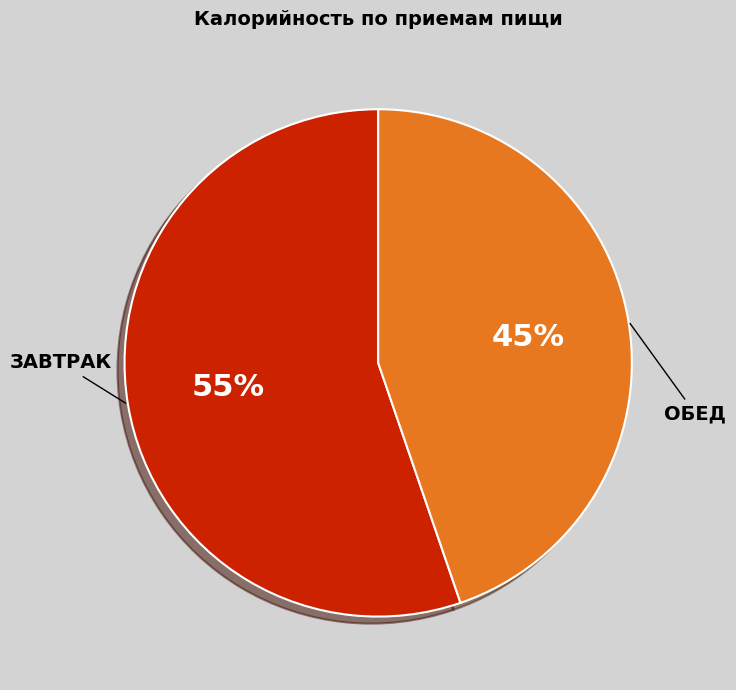

To the nearest percent, what is the average slice percentage?

50%